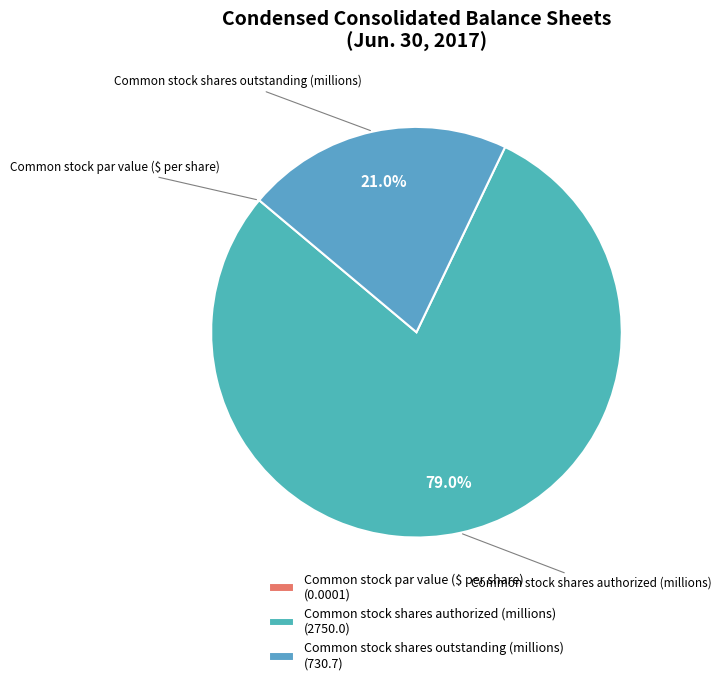

Is it true that Common stock shares authorized (millions) is 79% of the pie?

True